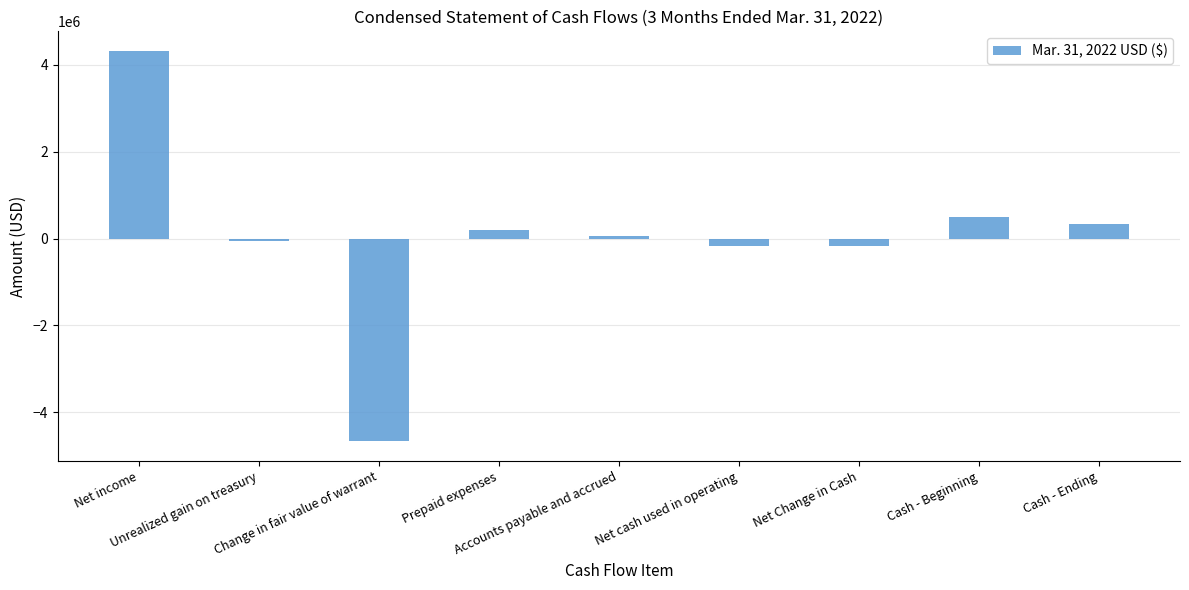

What is the sum of all values?

321380